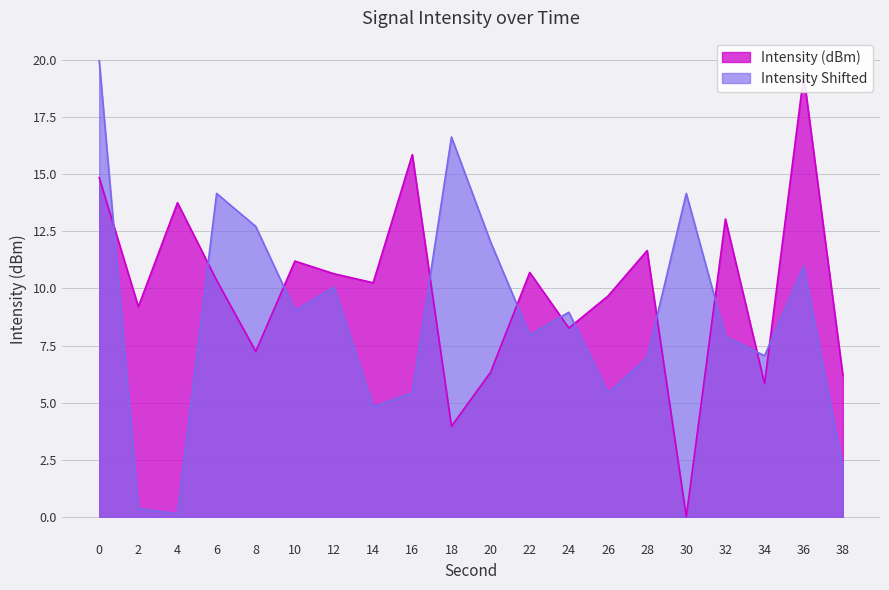

Does the chart display data point markers on the line(s)?

No